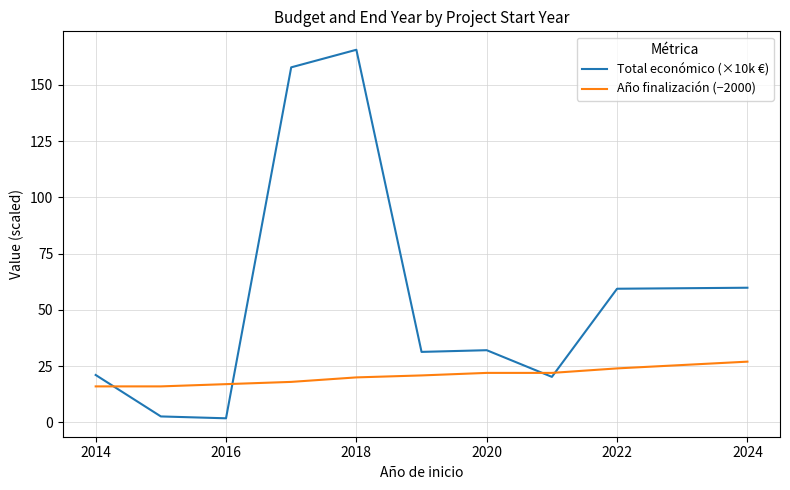

Rank the series by their maximum value, from highest to lowest.

Total económico (×10k €), Año finalización (−2000)